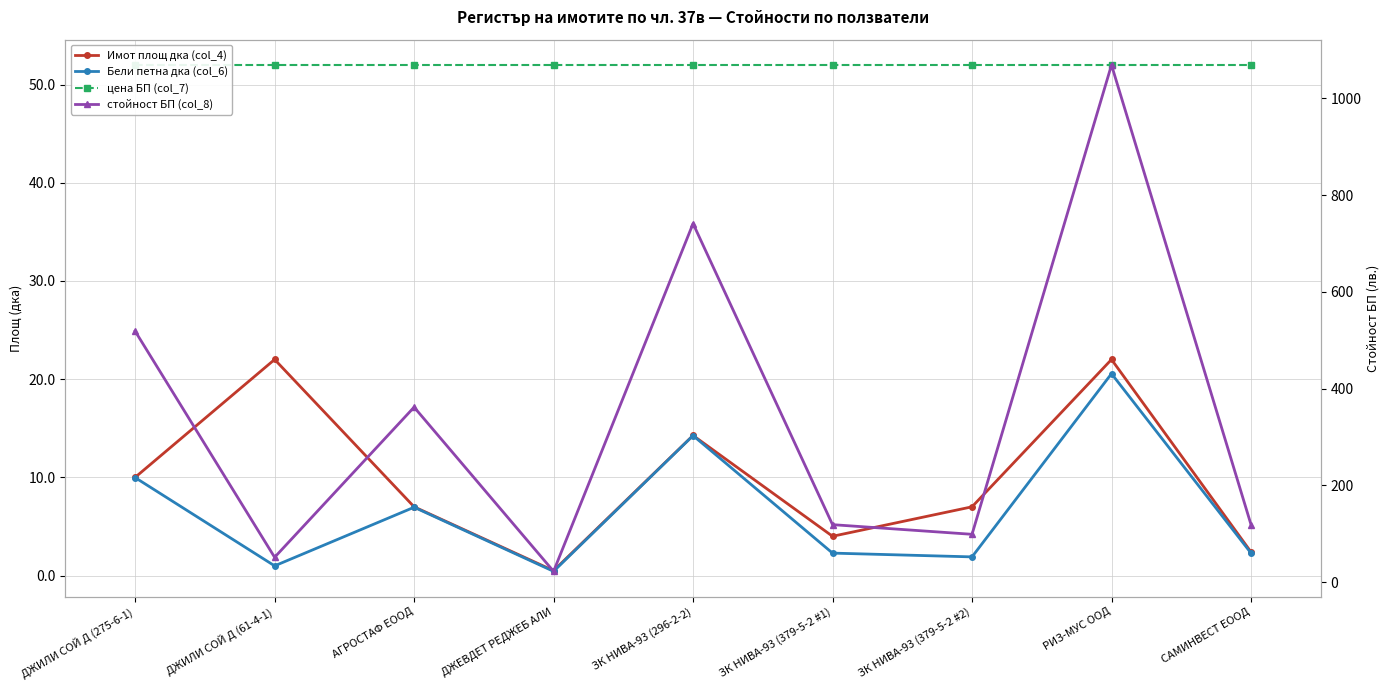

The Бели петна дка (col_6) series shows 2.3 at ЗК НИВА-93 (379-5-2 #1). True or false?

True